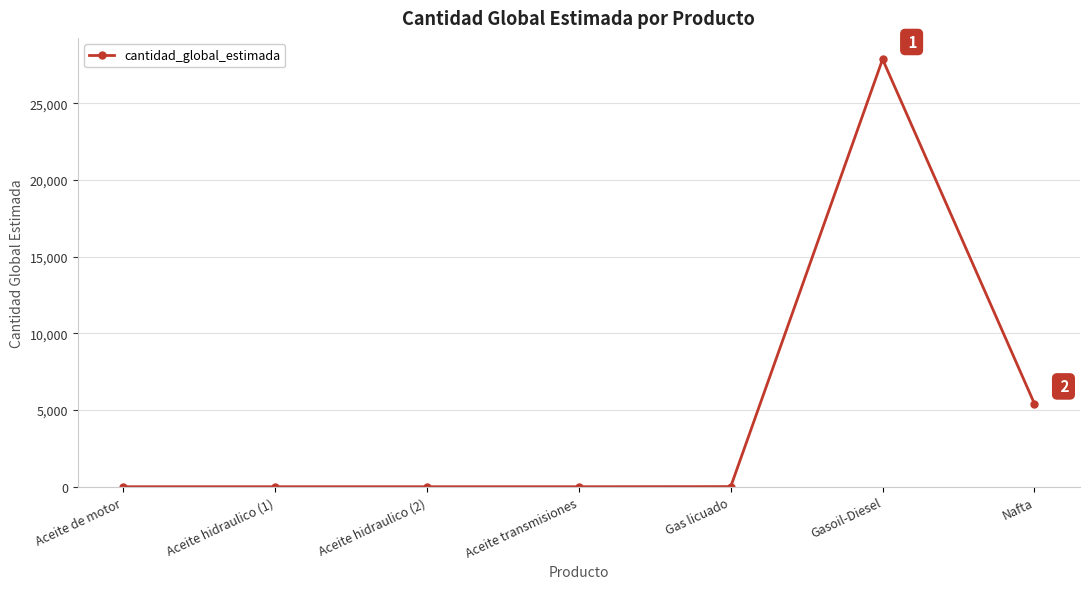

What is the smallest value displayed?

2